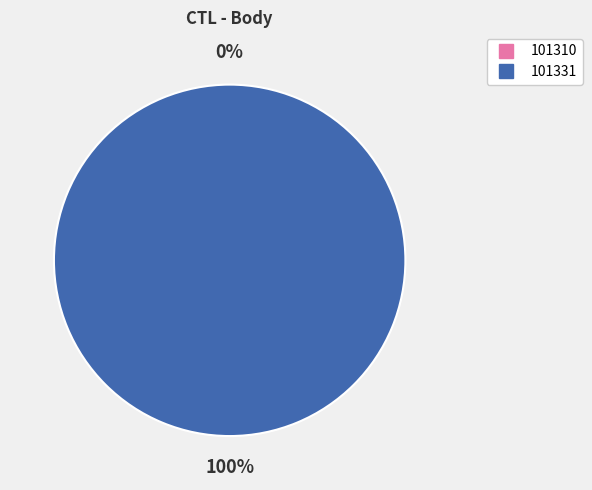

Is it true that 101310 is 1% of the pie?

False